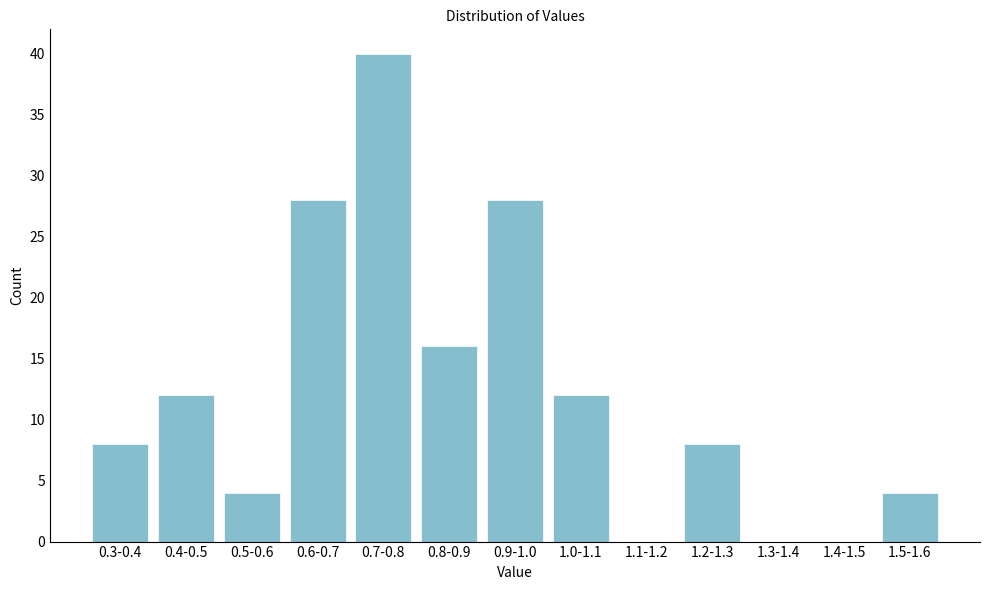

Reading left to right, list all the values displayed in this chart.

0.3-0.4=8	0.4-0.5=12	0.5-0.6=4	0.6-0.7=28	0.7-0.8=40	0.8-0.9=16	0.9-1.0=28	1.0-1.1=12	1.1-1.2=0	1.2-1.3=8	1.3-1.4=0	1.4-1.5=0	1.5-1.6=4